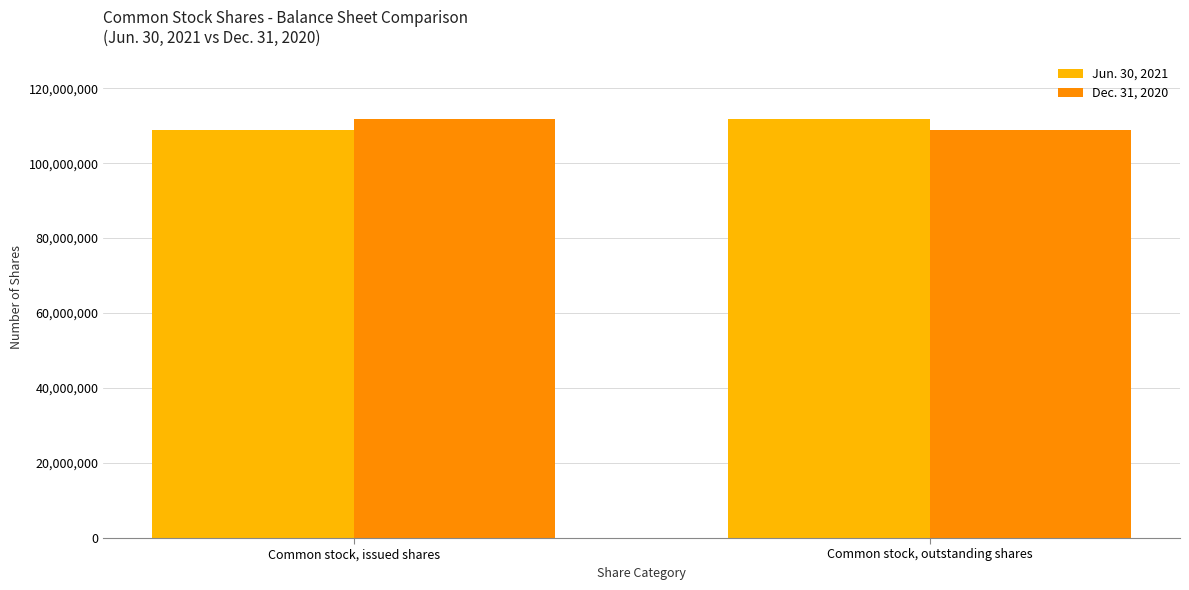

What is the spread (max minus min) of values at Common stock, issued shares?

2800699